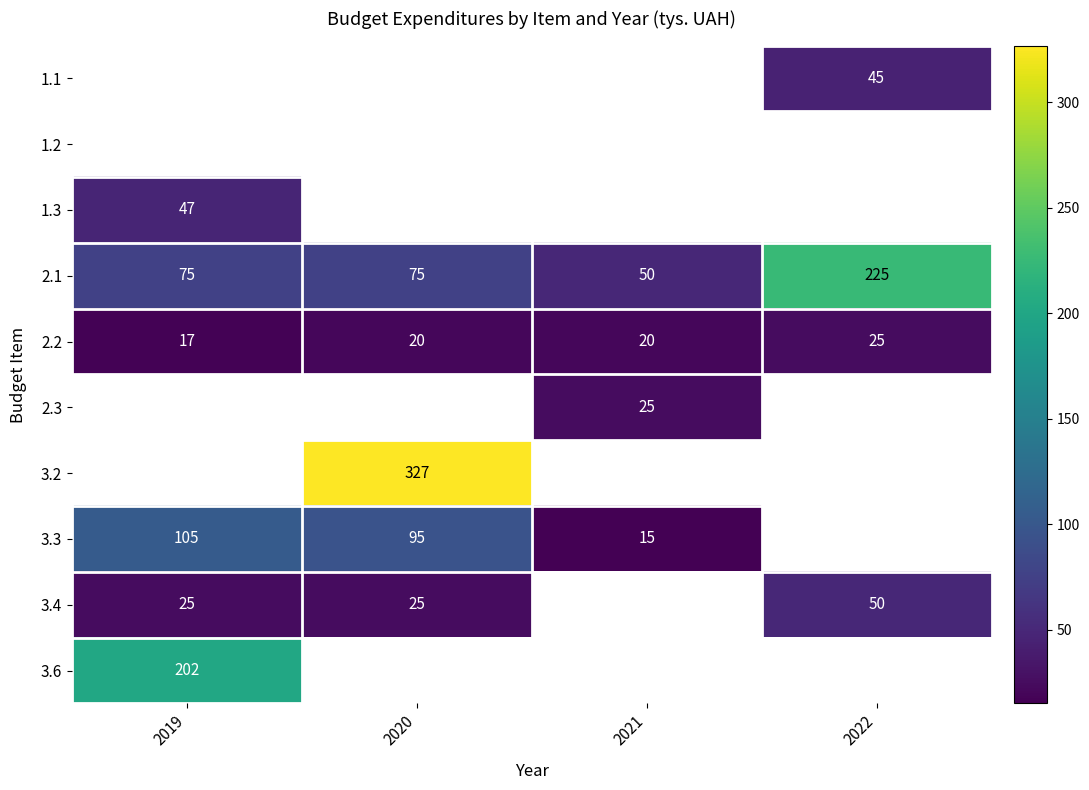

The 2.1 series shows 75 at 2019. True or false?

True